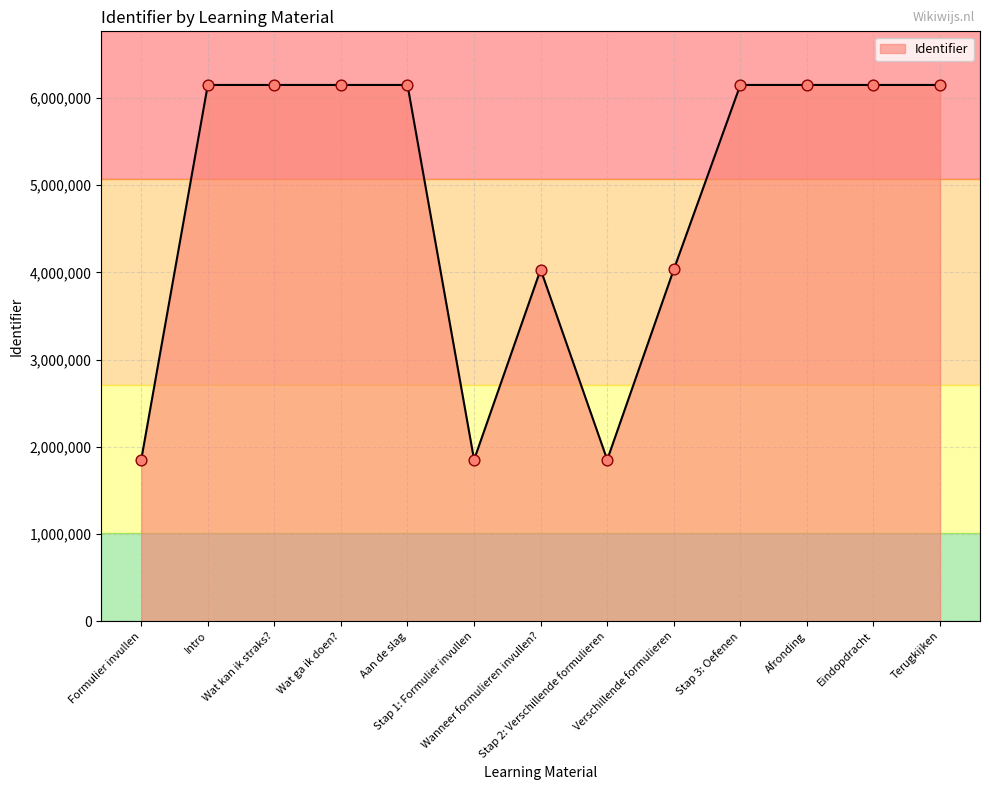

What is the change in value from Eindopdracht to Terugkijken?

+2